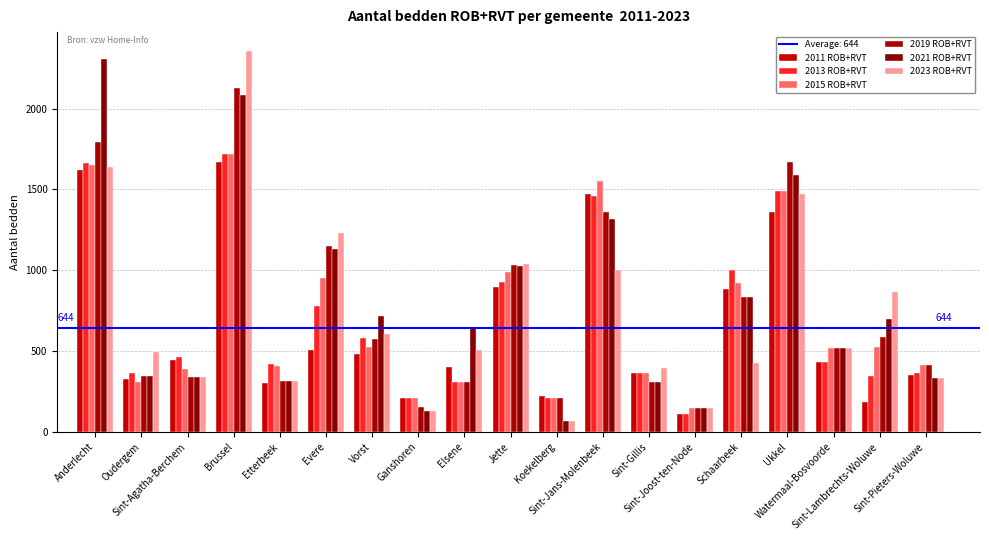

The value of 2023 ROB+RVT at Jette is 1649. True or false?

False